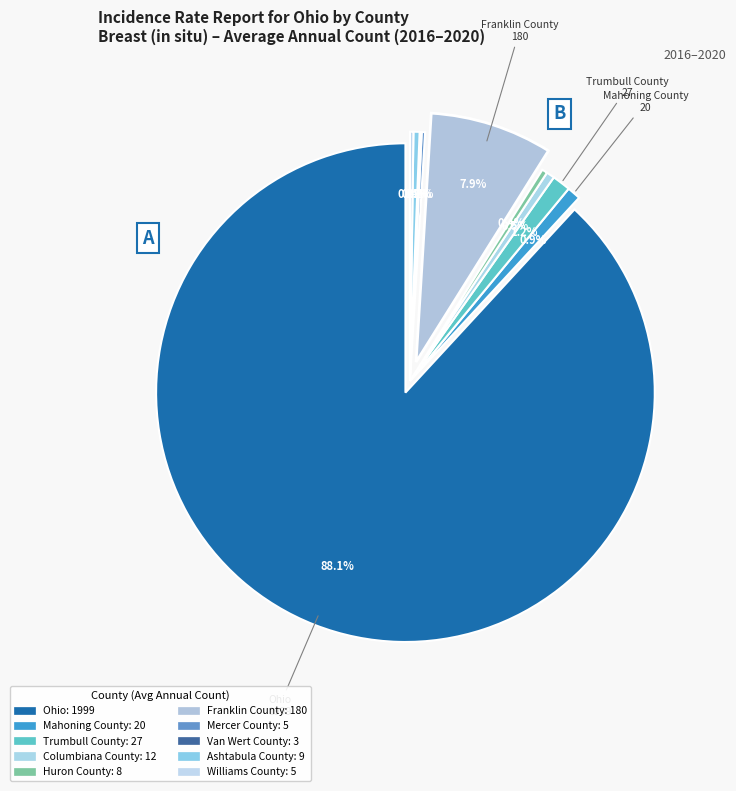

Does Van Wert County account for over 50% of the chart?

No